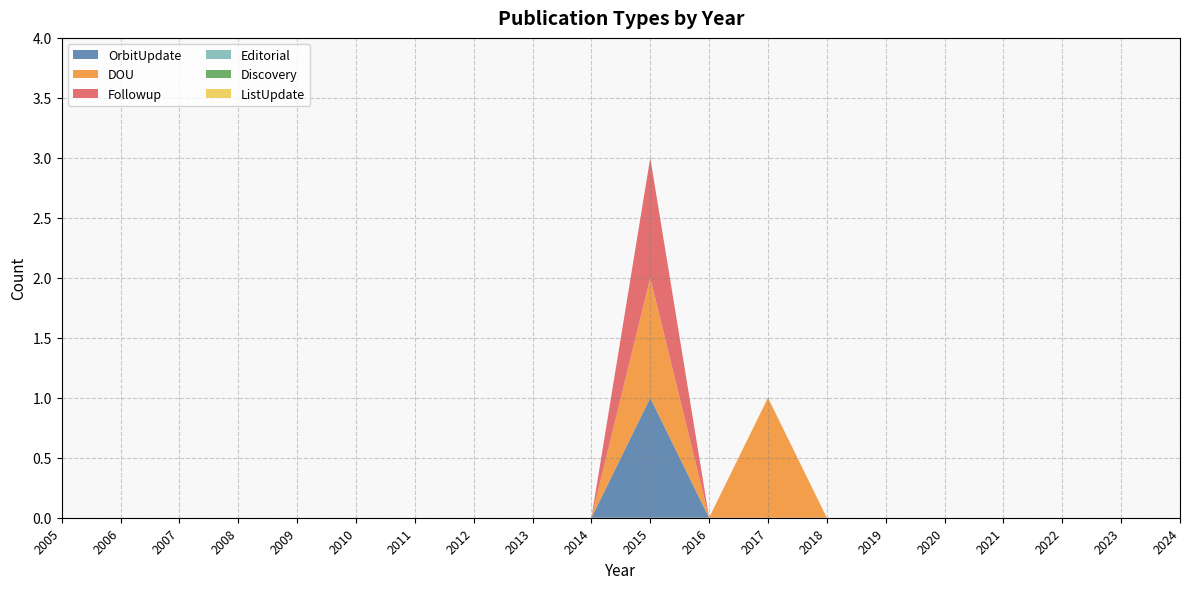

Reading left to right, what are all the values shown in this chart?

OrbitUpdate: 0	0	0	0	0	0	0	0	0	0	1	0	0	0	0	0	0	0	0	0
DOU: 0	0	0	0	0	0	0	0	0	0	1	0	1	0	0	0	0	0	0	0
Followup: 0	0	0	0	0	0	0	0	0	0	1	0	0	0	0	0	0	0	0	0
Editorial: 0	0	0	0	0	0	0	0	0	0	0	0	0	0	0	0	0	0	0	0
Discovery: 0	0	0	0	0	0	0	0	0	0	0	0	0	0	0	0	0	0	0	0
ListUpdate: 0	0	0	0	0	0	0	0	0	0	0	0	0	0	0	0	0	0	0	0